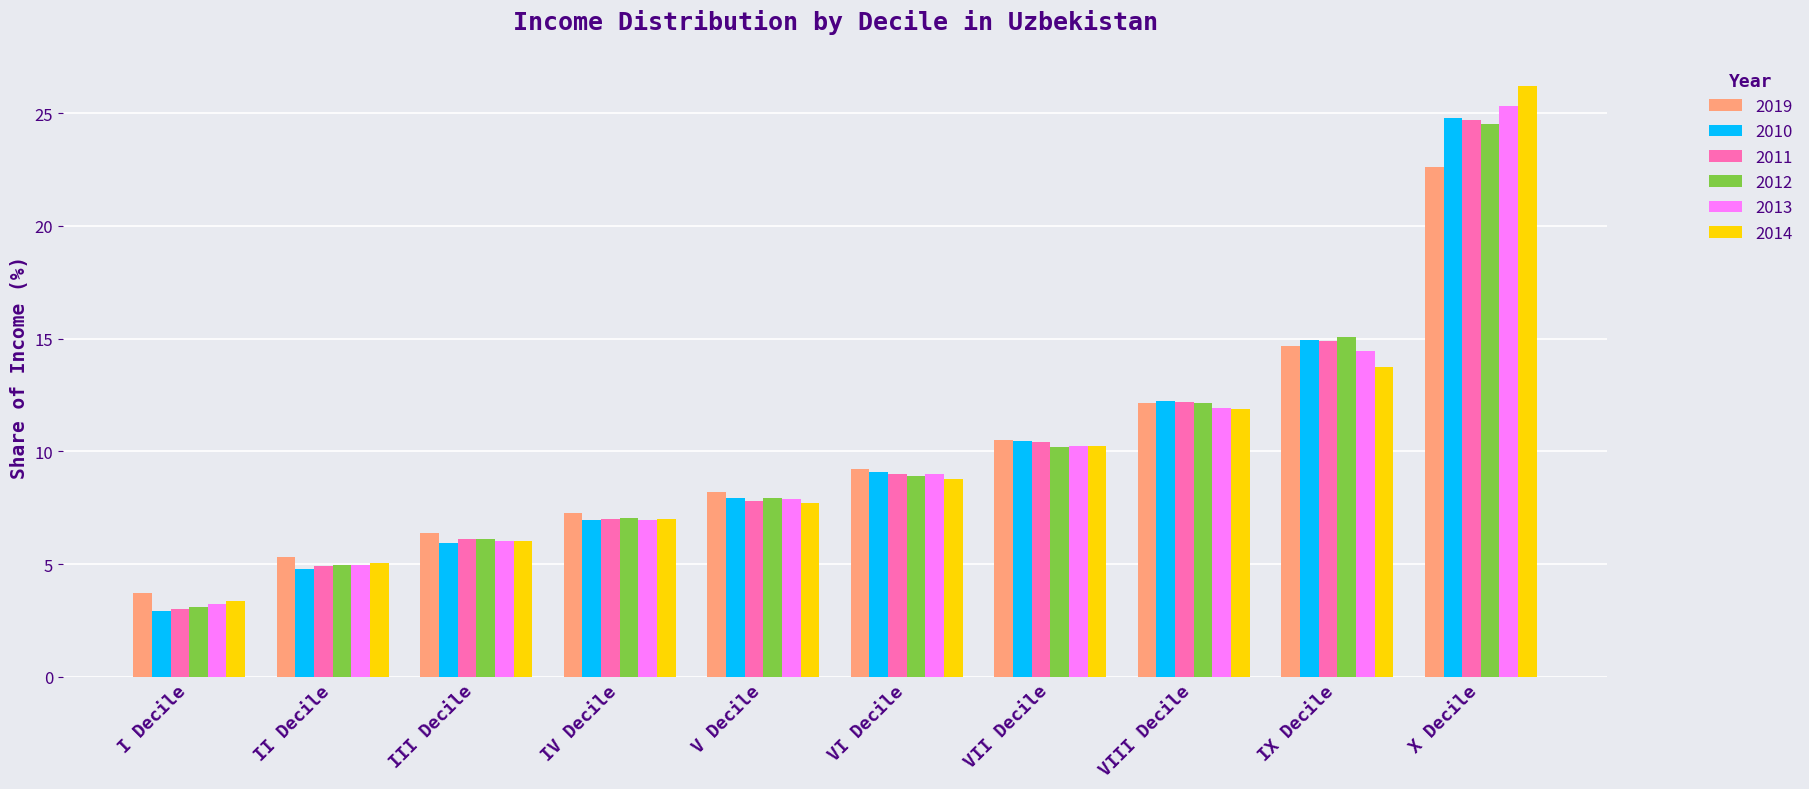

At which label does 2010 first exceed 9?

VI Decile